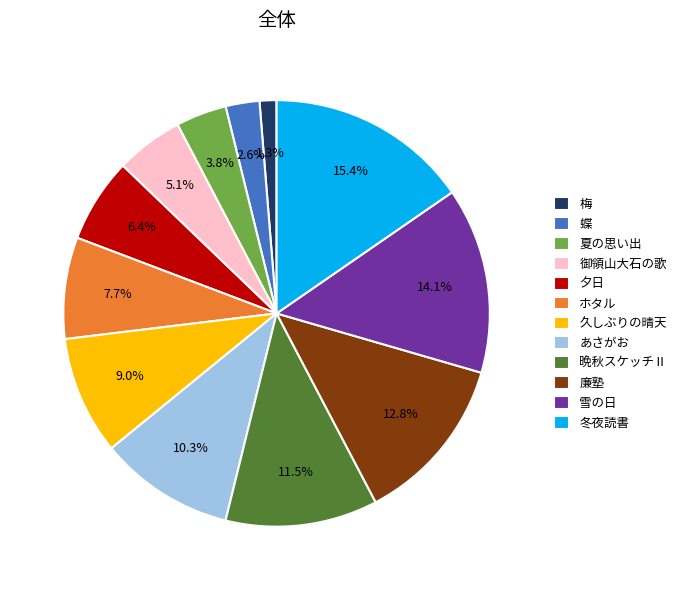

Which category has the smallest portion of the pie?

梅